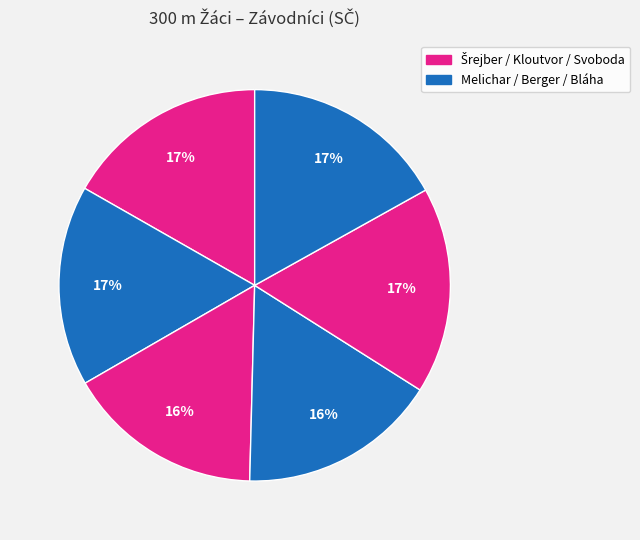

Count the number of slices in the pie.

6